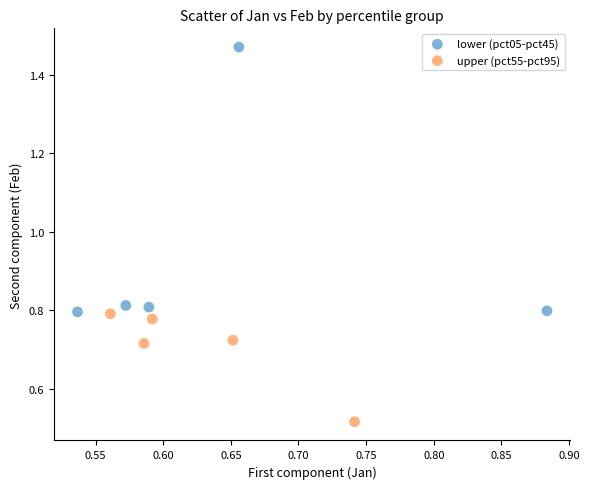

Which series has the widest spread of Y values?

lower (pct05-pct45)